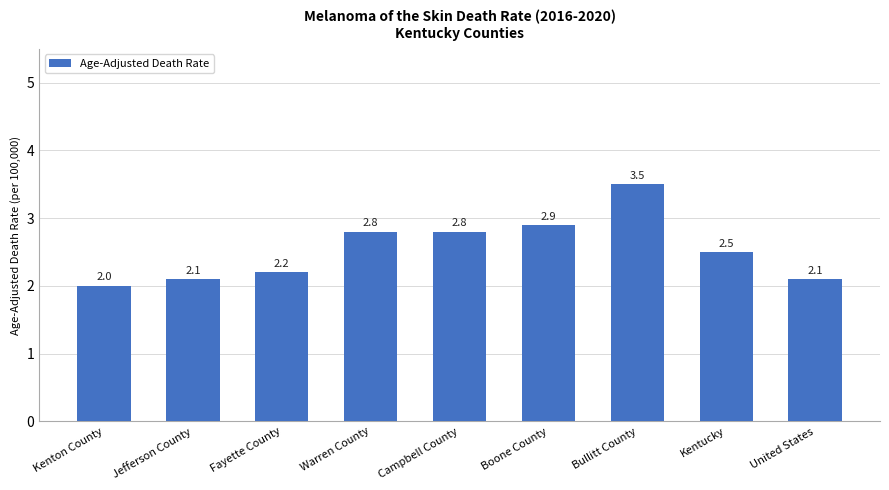

Reading left to right, list all the values displayed in this chart.

2.0	2.1	2.2	2.8	2.8	2.9	3.5	2.5	2.1